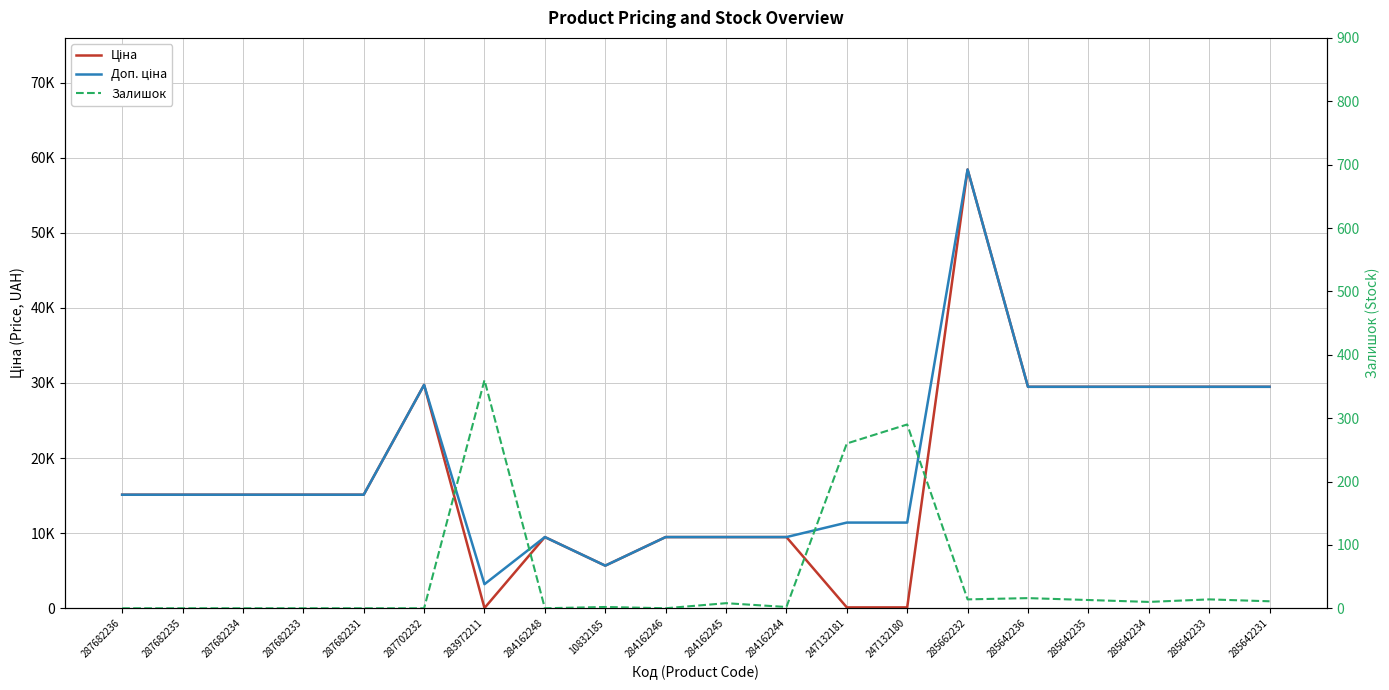

Between 283972211 and 285642236, which series saw the biggest shift?

Ціна